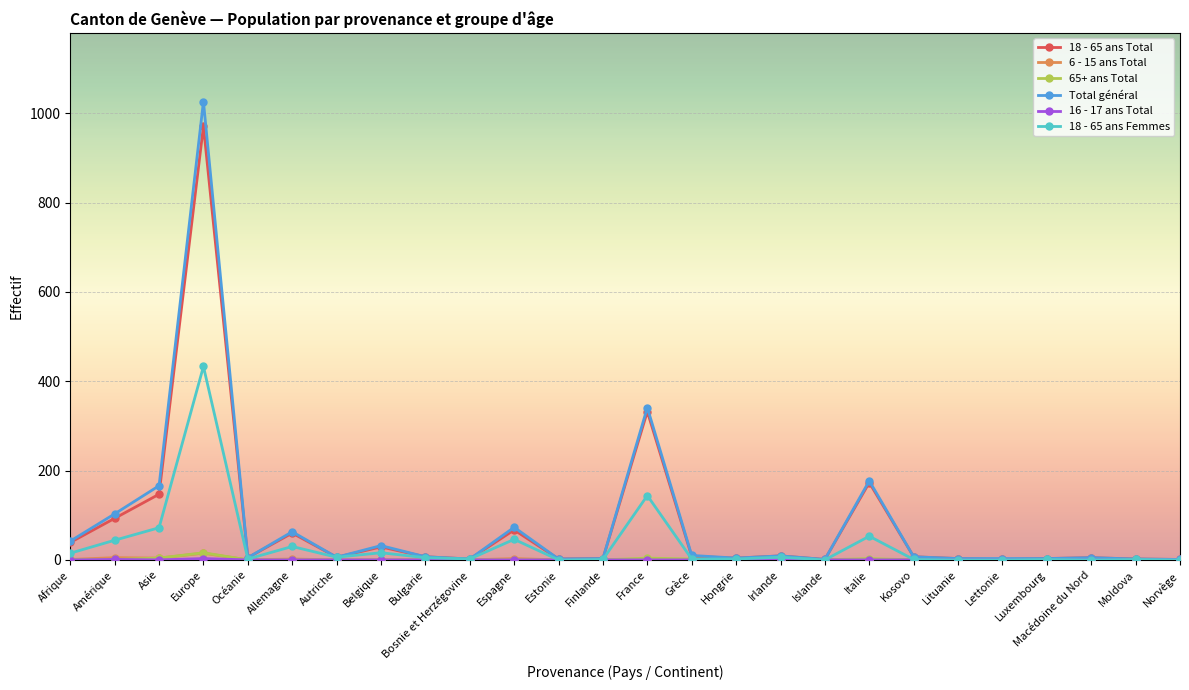

What is the label of the 8th point from the right?

Italie